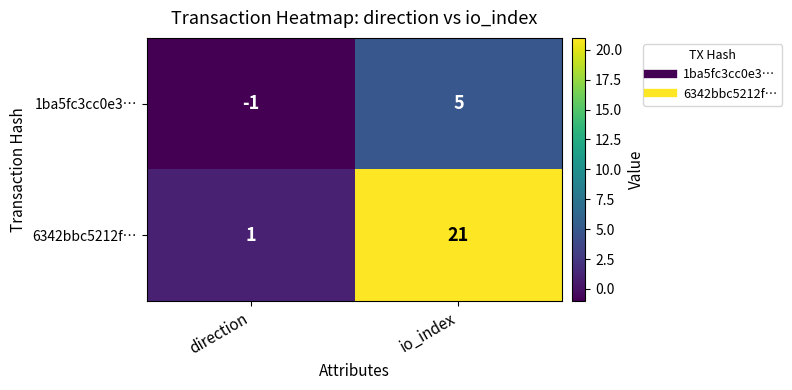

Between direction and io_index, which series saw the biggest shift?

6342bbc5212f…